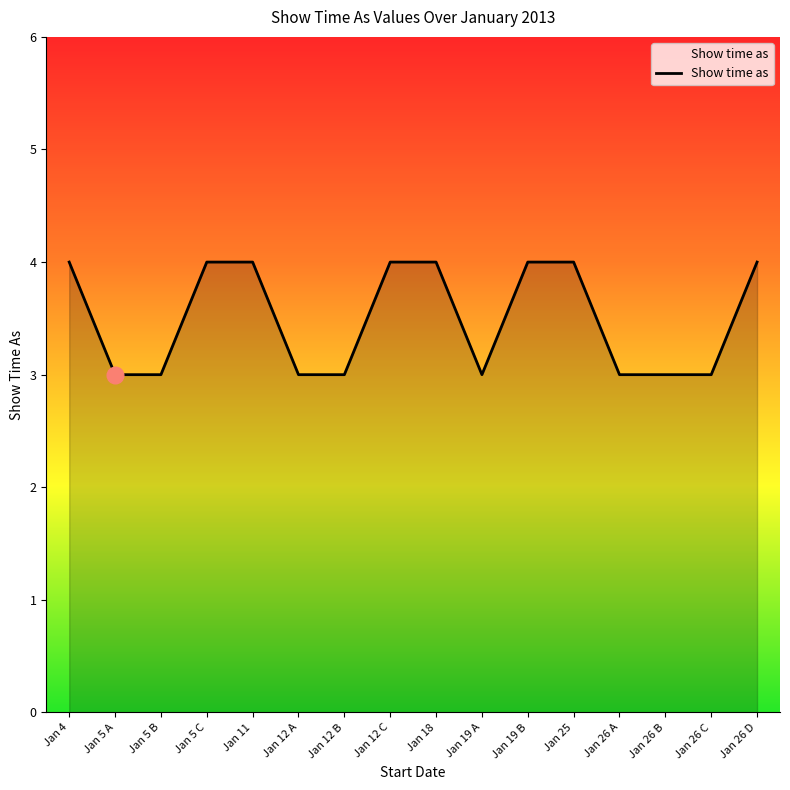

What is the change in value from Jan 12 B to Jan 25?

+1